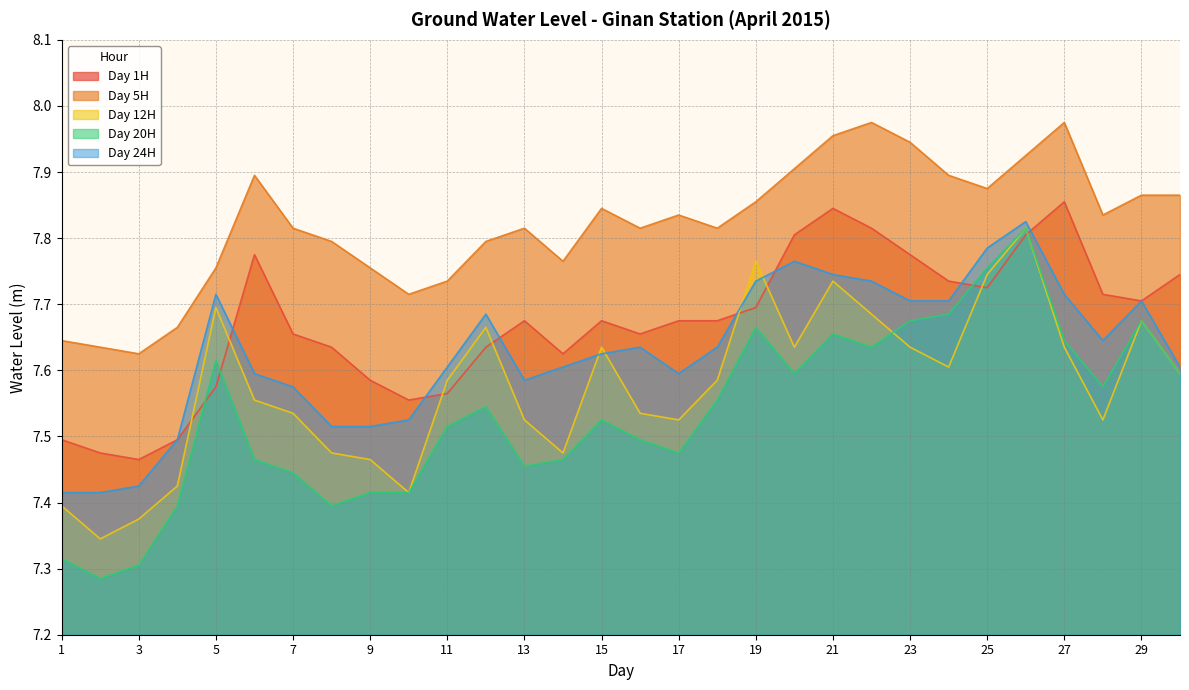

Which series has the largest range (max minus min)?

Day 20H